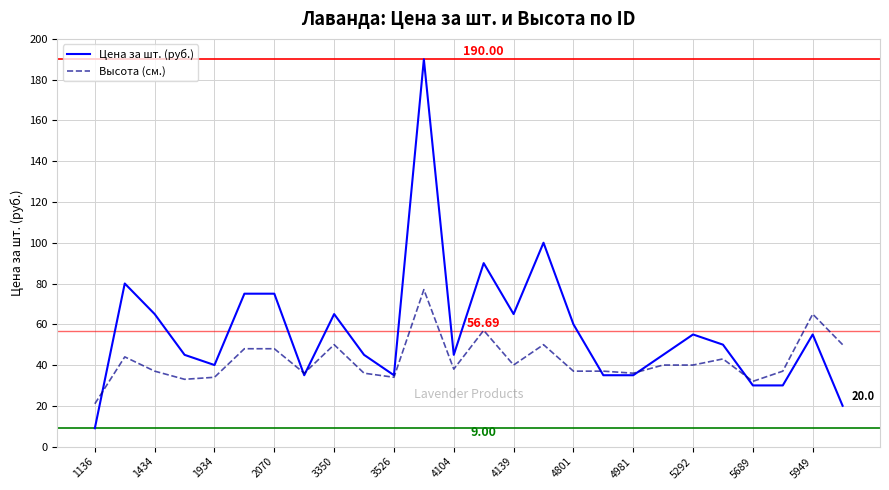

Reading right to left, what are all the values shown in this chart?

Цена за шт. (руб.): 20	55	30	30	50	55	45	35	35	60	100	65	90	45	190	35	45	65	35	75	75	40	45	65	80	9
Высота (см.): 50	65	37	32	43	40	40	36	37	37	50	40	57	38	77	34	36	50	36	48	48	34	33	37	44	21